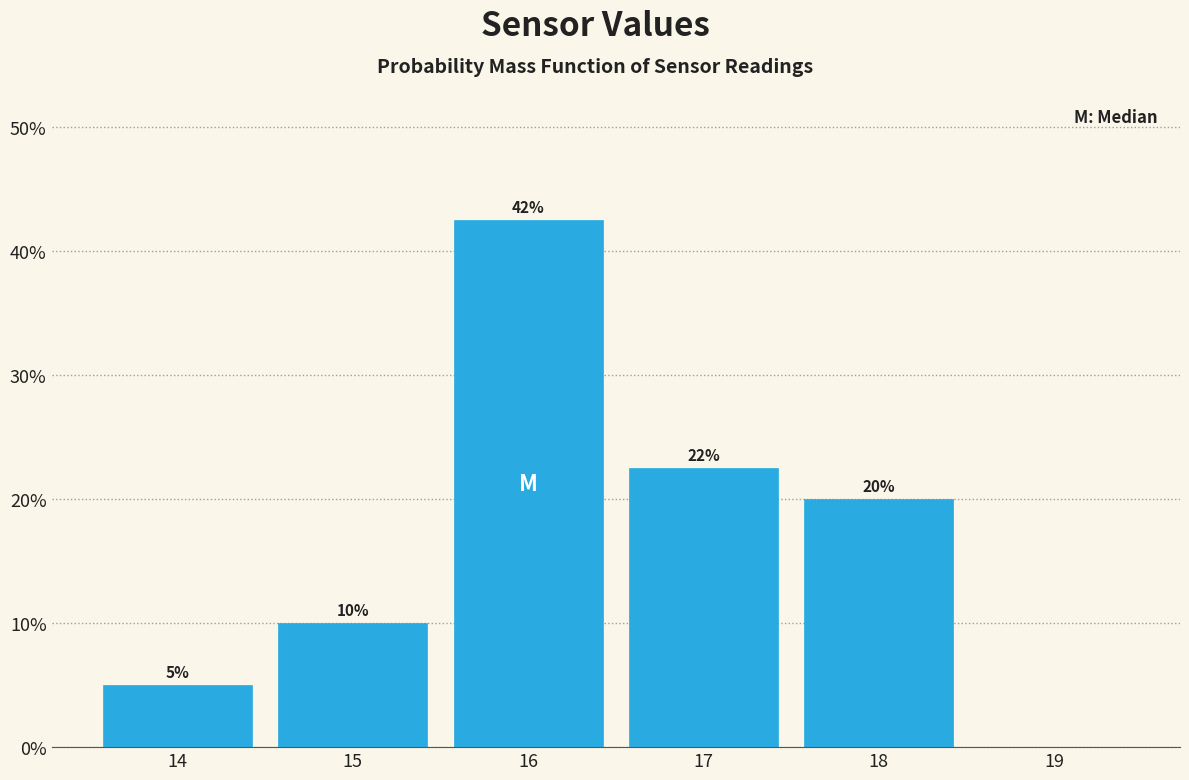

Over which range of the x-axis is the bar tallest?

15.5 to 16.5